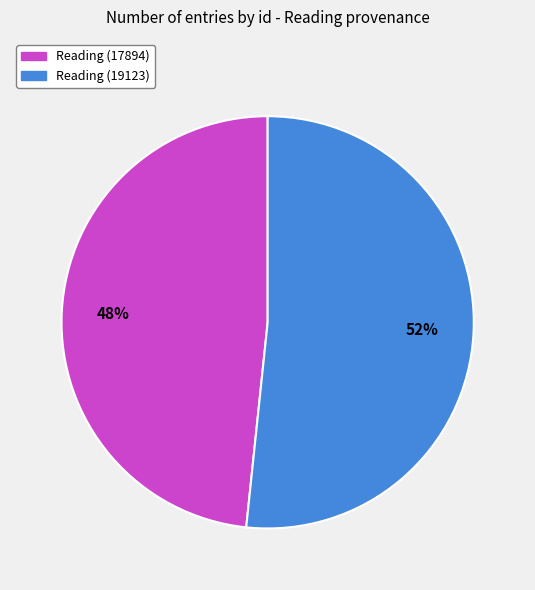

Combined, do Reading (19123) and Reading (17894) account for over 50%?

Yes